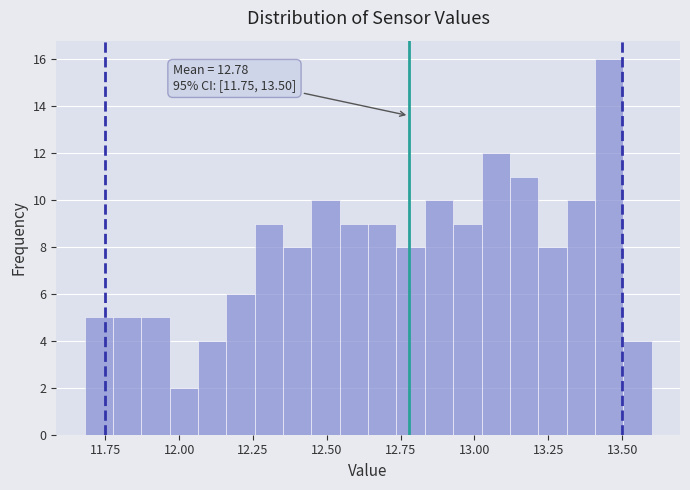

Read against the x-axis, roughly where is the centre of the tallest bar?

13.45